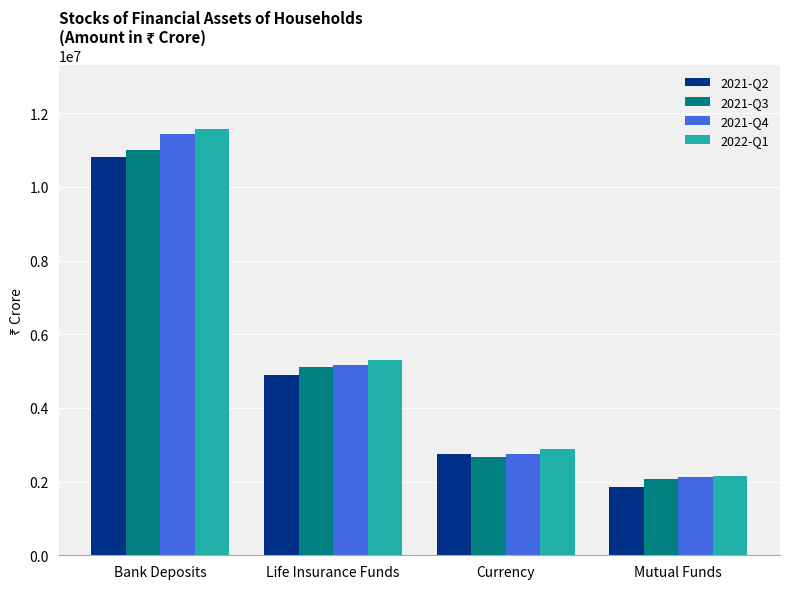

Which series changed the most between Currency and Mutual Funds?

2021-Q2